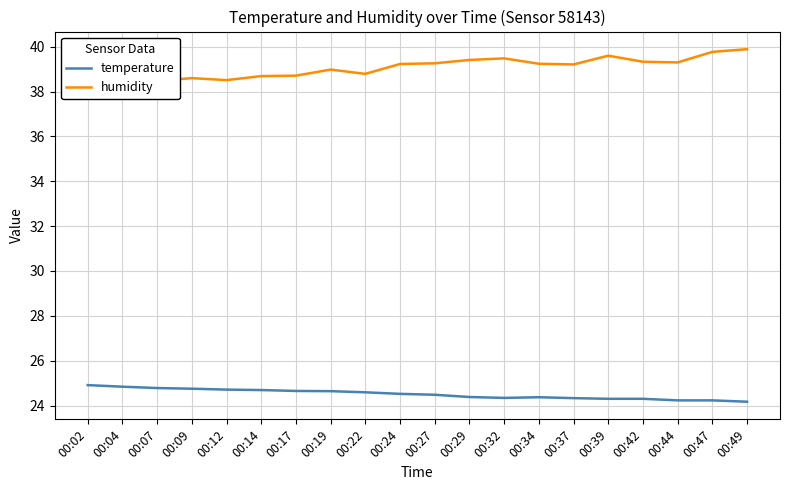

List the series in order of their overall mean, lowest first.

temperature, humidity